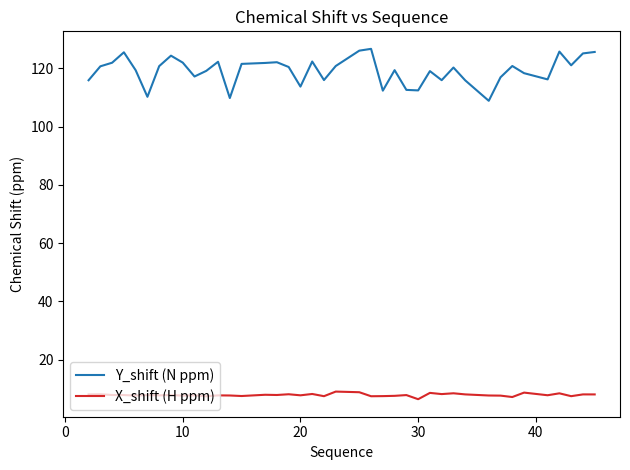

What is the difference between the maximum and minimum values in the Y_shift (N ppm) series?

17.8